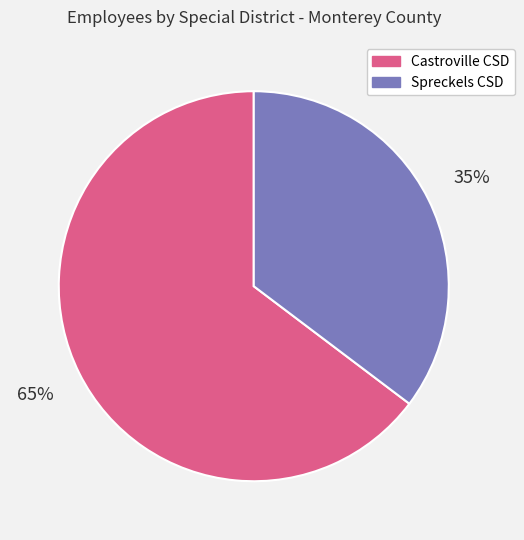

To the nearest percent, what is the average slice percentage?

50%